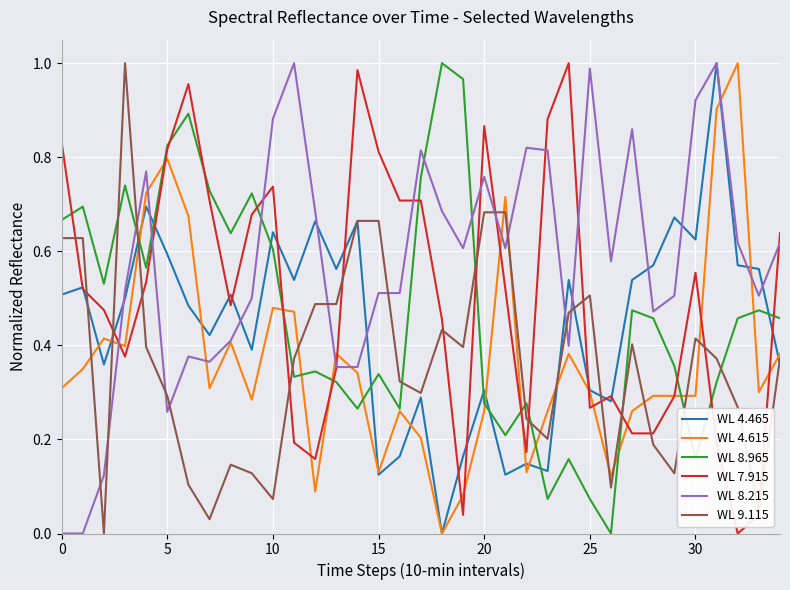

How many times do WL 8.965 and WL 4.465 cross each other?

8